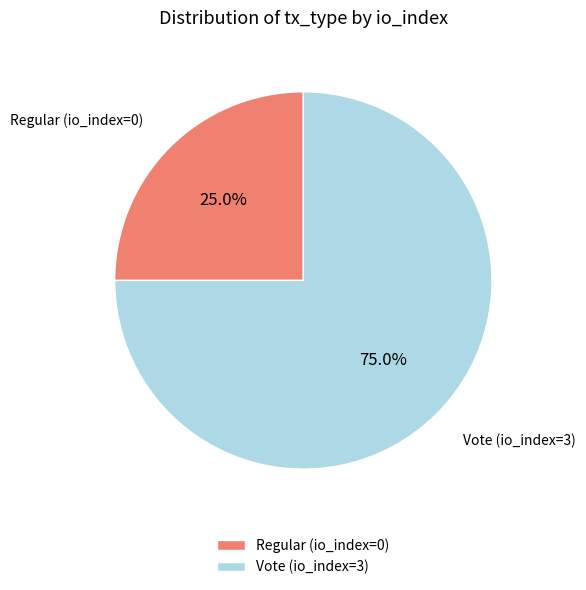

Count the number of slices in the pie.

2